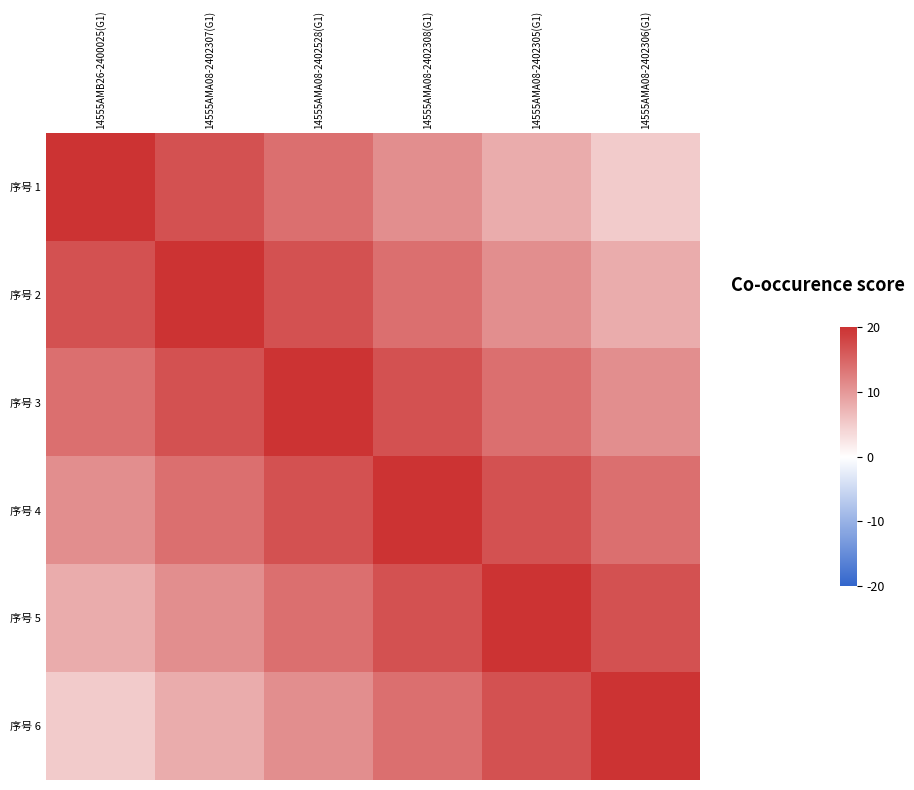

Rank the series at 14555AMA08-2402306(G1) from lowest to highest value.

序号 1, 序号 2, 序号 3, 序号 4, 序号 5, 序号 6